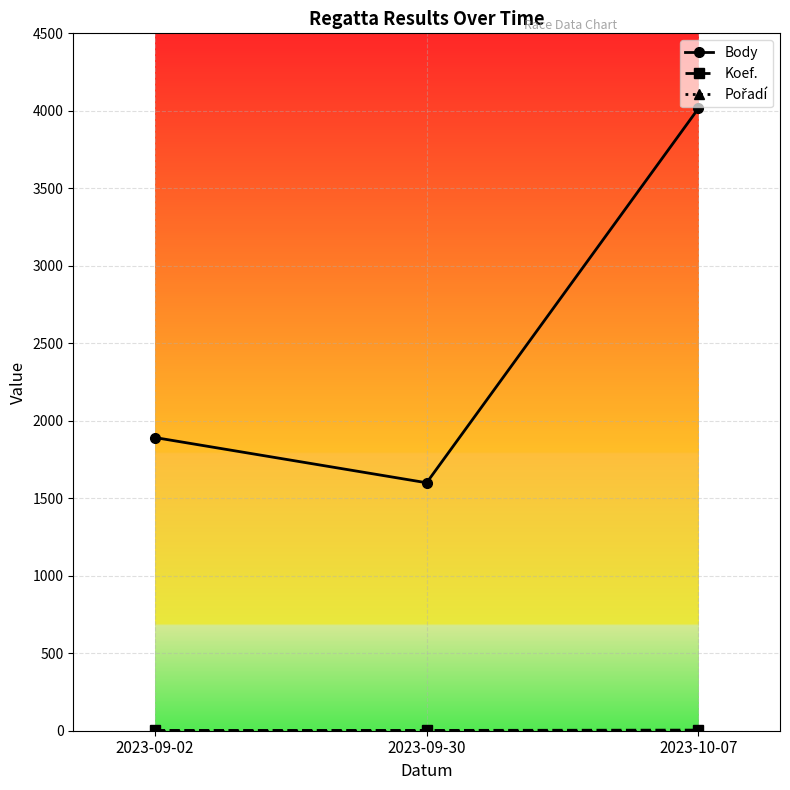

What is the approximate value of Body at 2023-09-30, to the nearest 100?

1600